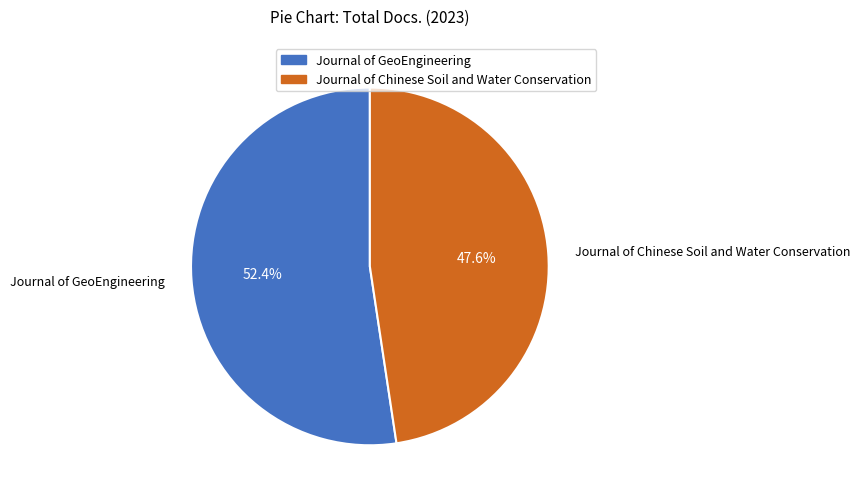

The Journal of Chinese Soil and Water Conservation slice represents 48% of the pie. True or false?

True